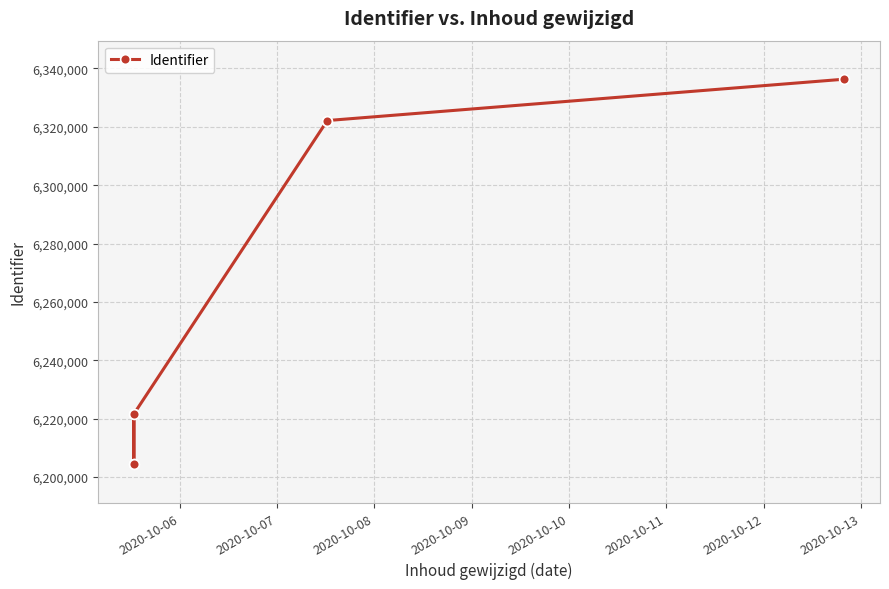

What is the difference between the maximum and minimum values?

131938